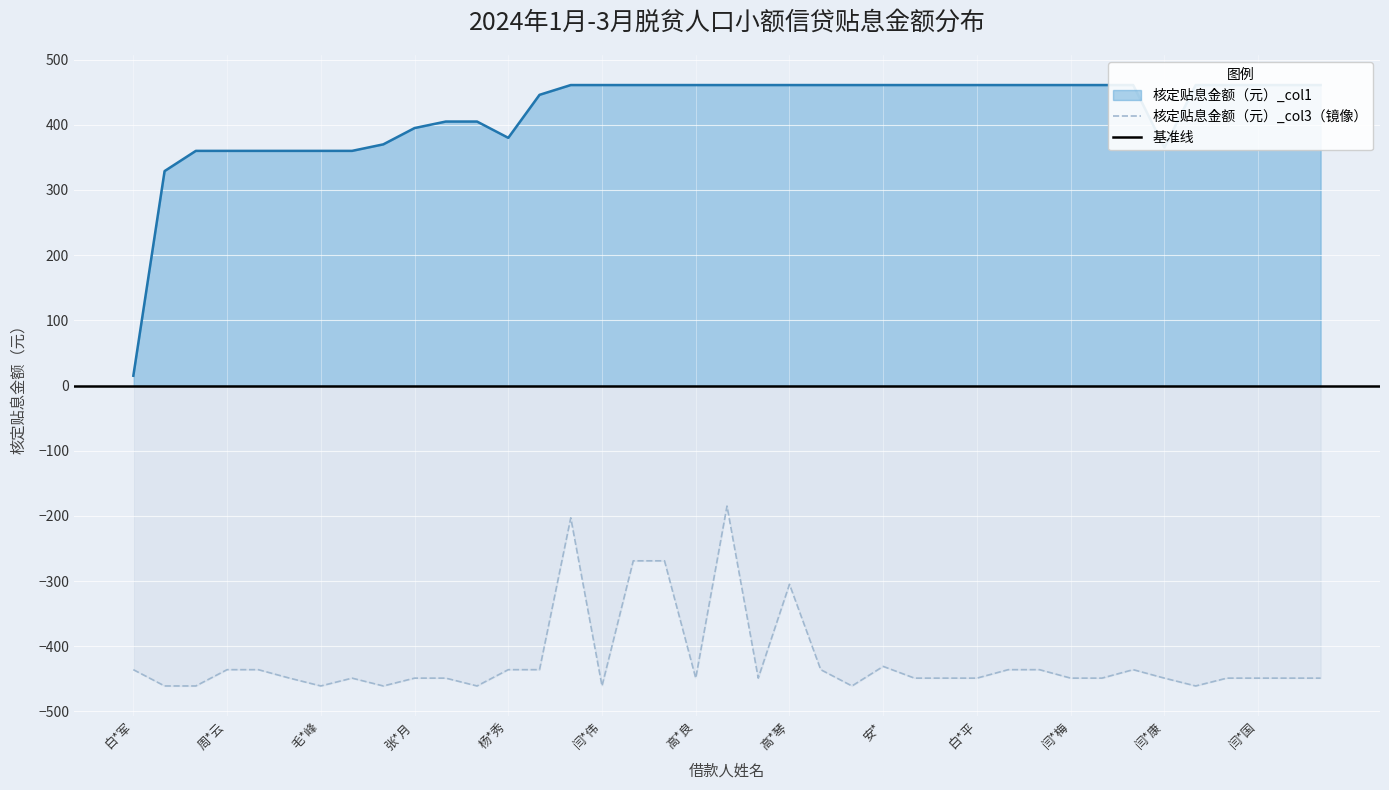

Which series has the largest range (max minus min)?

核定贴息金额（元）